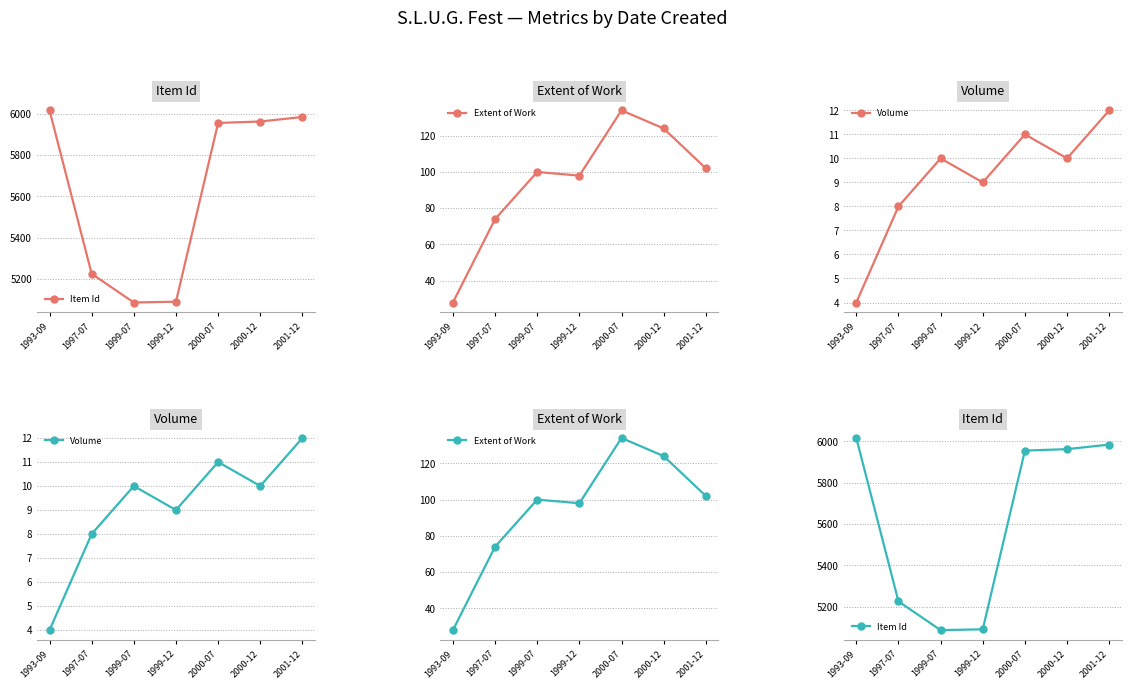

What are all the series names shown in the legend?

Item Id, Extent of Work, Volume